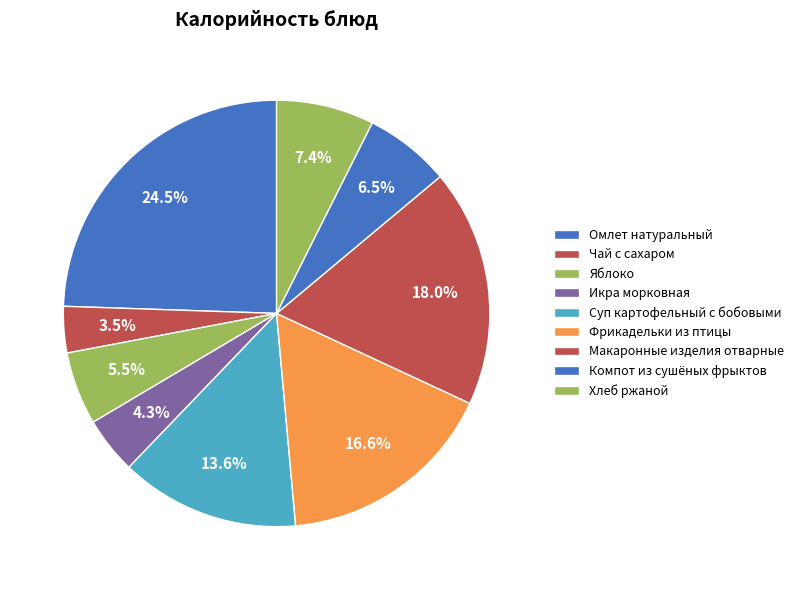

Between Омлет натуральный and Макаронные изделия отварные, which is larger?

Омлет натуральный